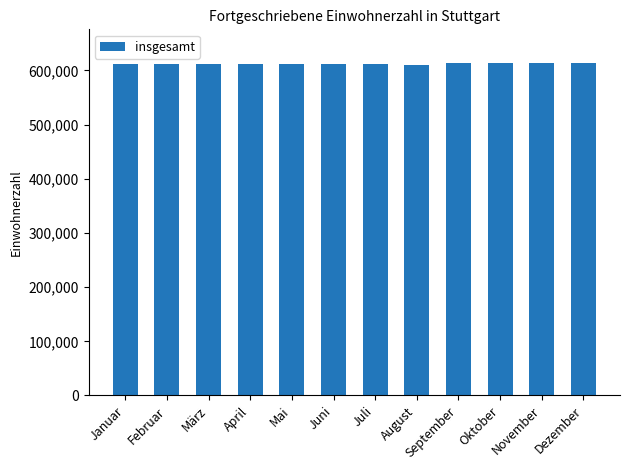

What is the label of the 7th bar from the left?

Juli